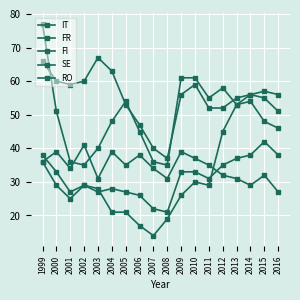

At how many categories does at least one series exceed 20?

18